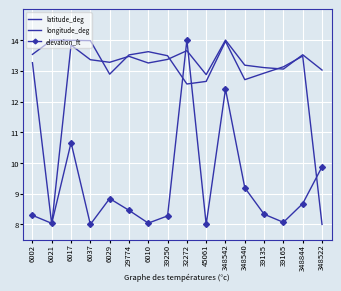

List the series in order of their peak value, lowest first.

latitude_deg, longitude_deg, elevation_ft